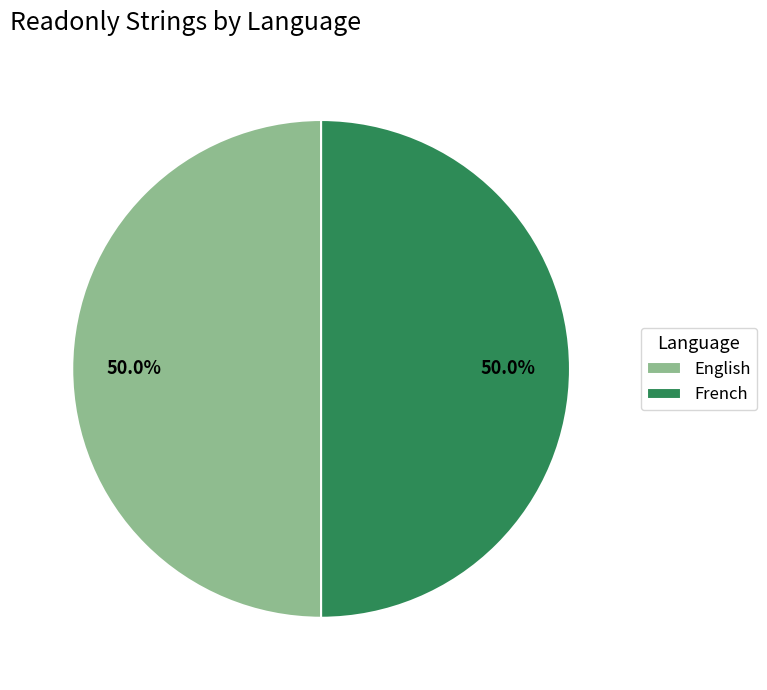

Approximately how many times larger is the value at French compared to English?

1.0